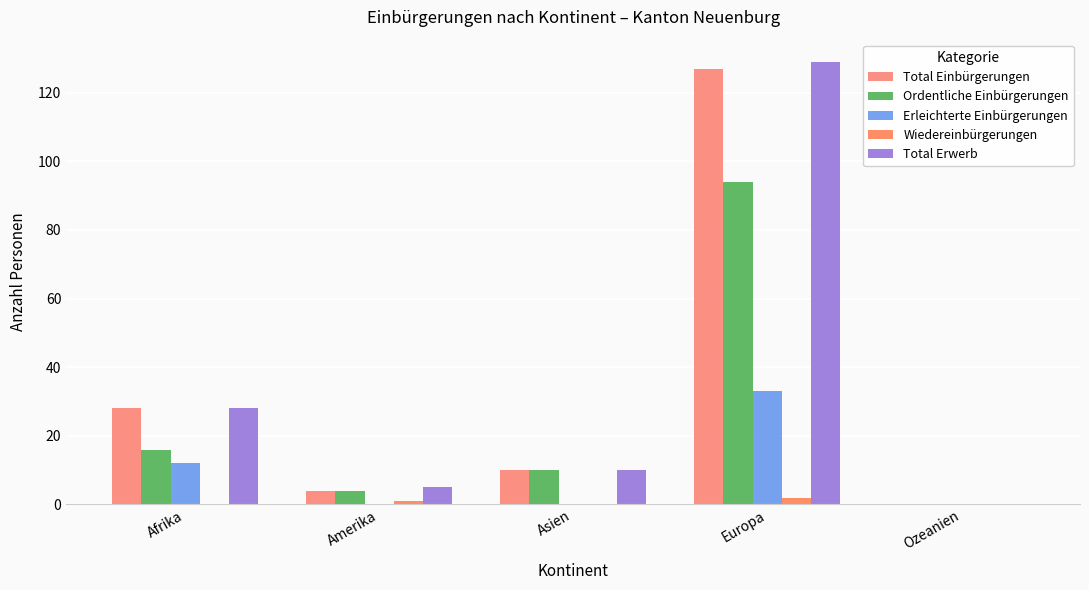

List the labels in order of Ordentliche Einbürgerungen value, largest first.

Europa, Afrika, Asien, Amerika, Ozeanien